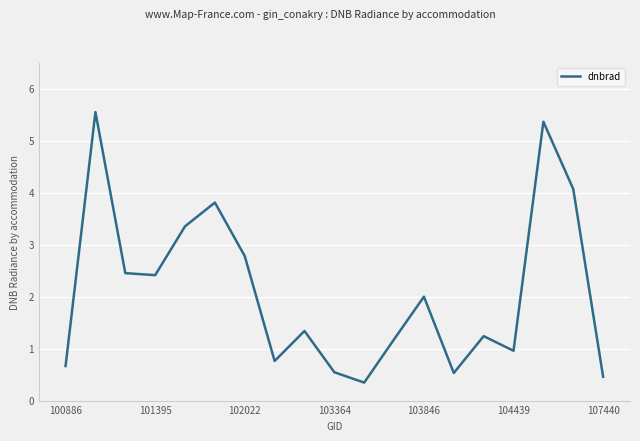

What is the difference between the maximum and minimum values?

5.2